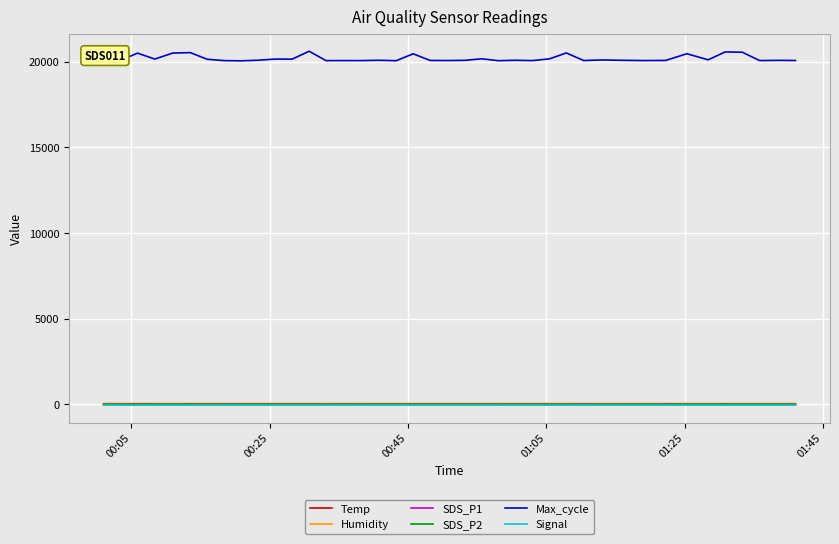

True or false: Max_cycle and Temp cross at least once.

False